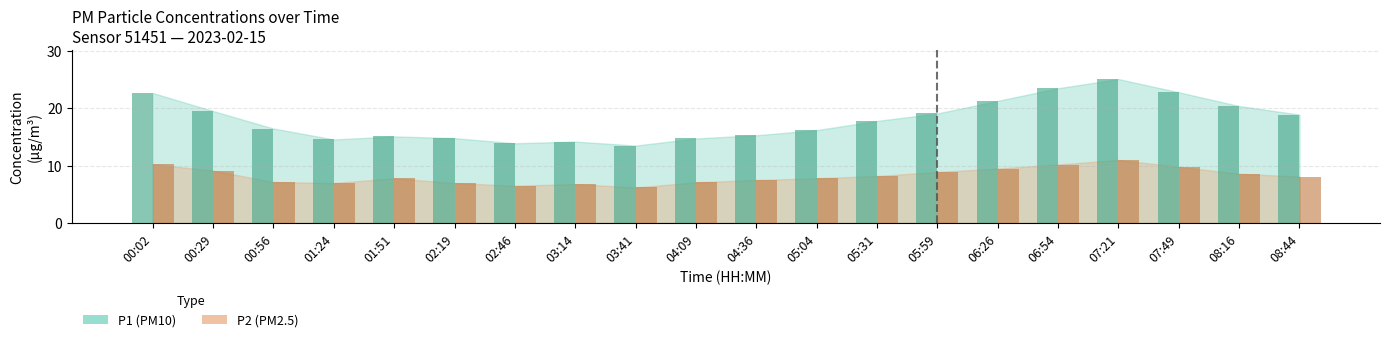

What position from the right is 01:51?

16